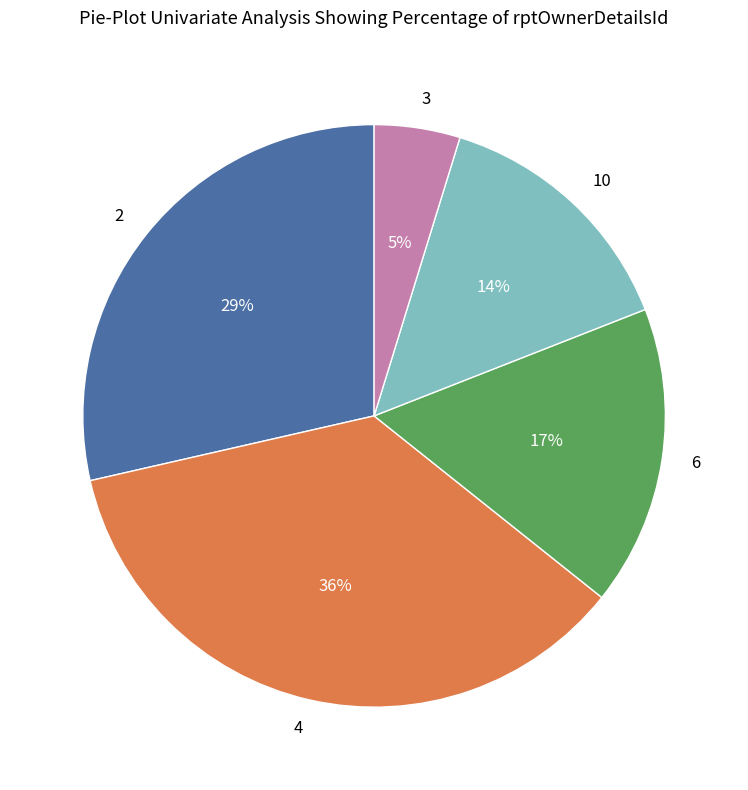

Which category has the smallest portion of the pie?

3